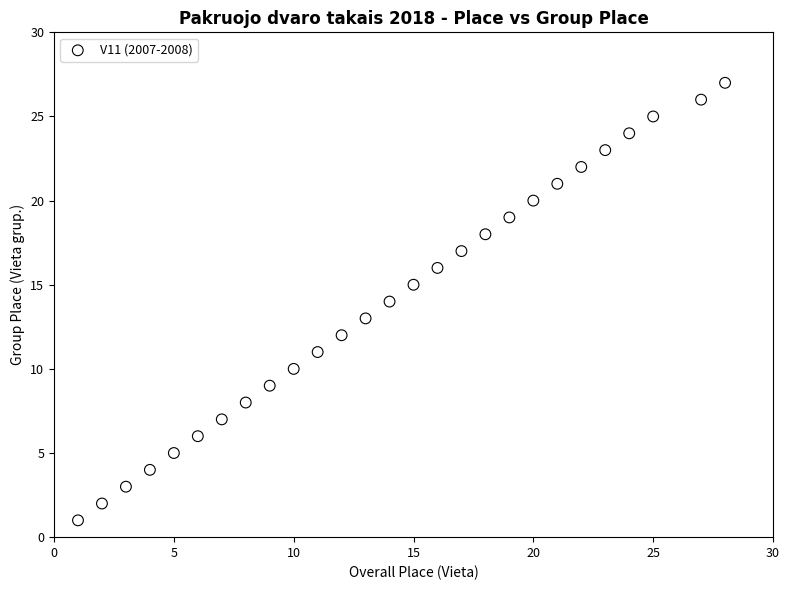

What is the range of Y values (max minus min)?

26